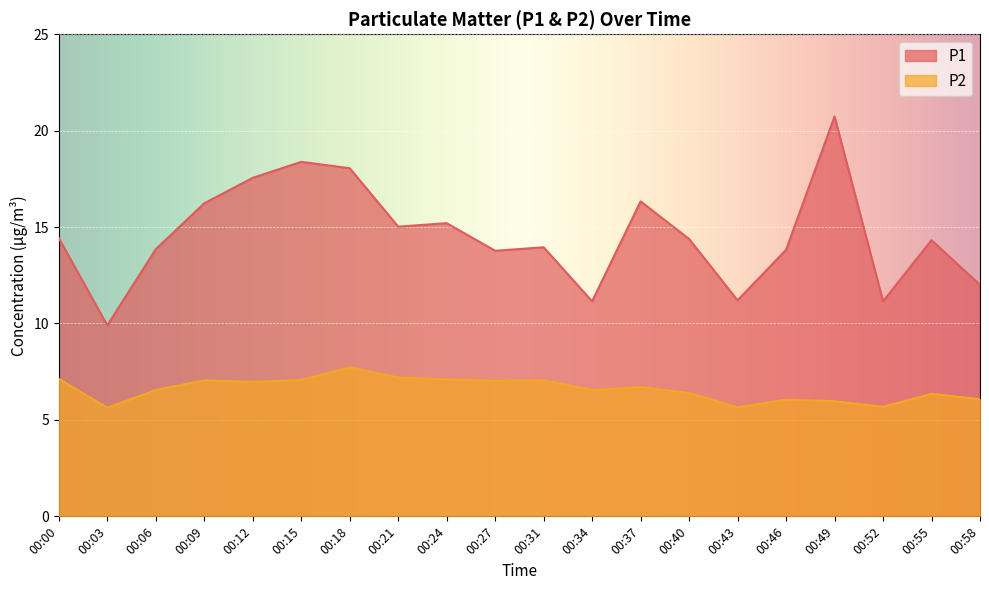

Reading left to right, transcribe all the data shown in this chart.

P1: 00:00=14.4	00:03=9.9	00:06=13.8	00:09=16.2	00:12=17.6	00:15=18.4	00:18=18.1	00:21=15.0	00:24=15.2	00:27=13.8	00:31=13.9	00:34=11.2	00:37=16.3	00:40=14.4	00:43=11.2	00:46=13.8	00:49=20.7	00:52=11.2	00:55=14.3	00:58=12.0
P2: 00:00=7.1	00:03=5.6	00:06=6.5	00:09=7.0	00:12=7.0	00:15=7.1	00:18=7.7	00:21=7.2	00:24=7.1	00:27=7.0	00:31=7.0	00:34=6.5	00:37=6.7	00:40=6.4	00:43=5.7	00:46=6.0	00:49=6.0	00:52=5.7	00:55=6.3	00:58=6.1